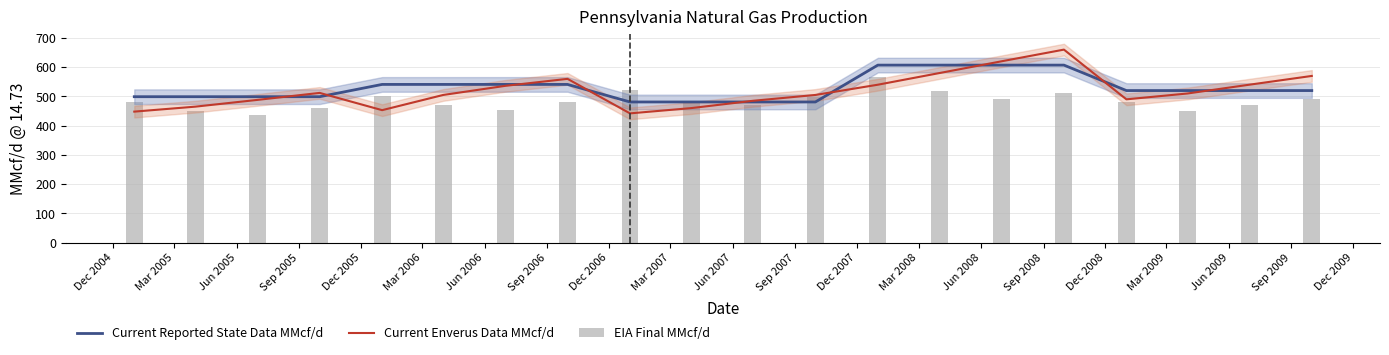

What is the sum of all EIA Final MMcf/d values?

9689